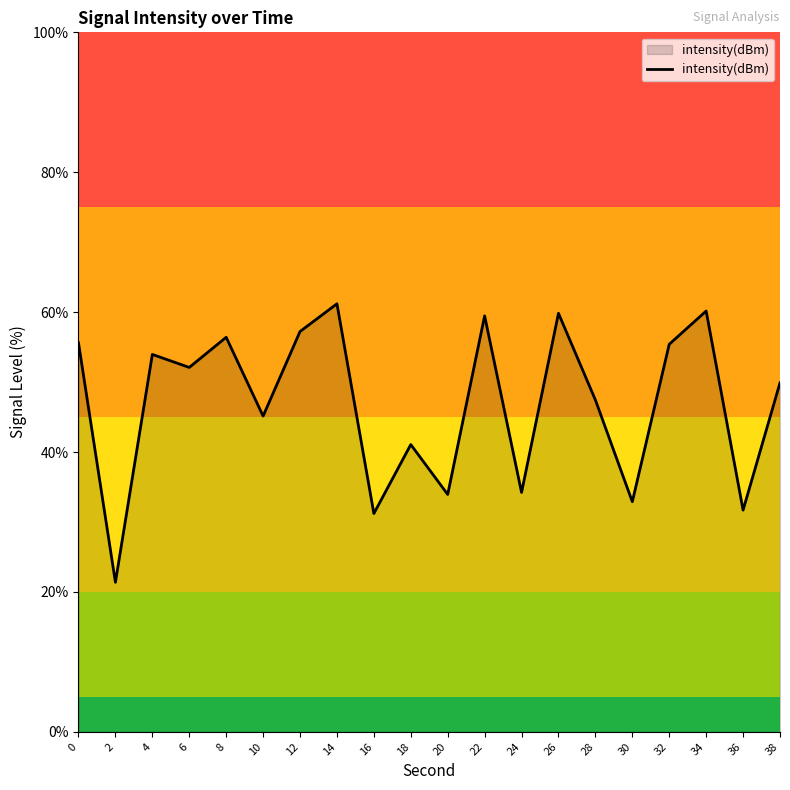

What is the approximate value at 0?

55.6